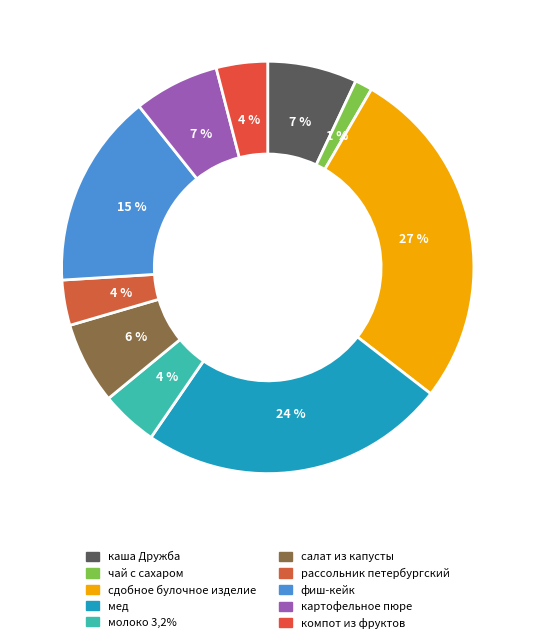

To the nearest percent, what is the average slice percentage?

10%